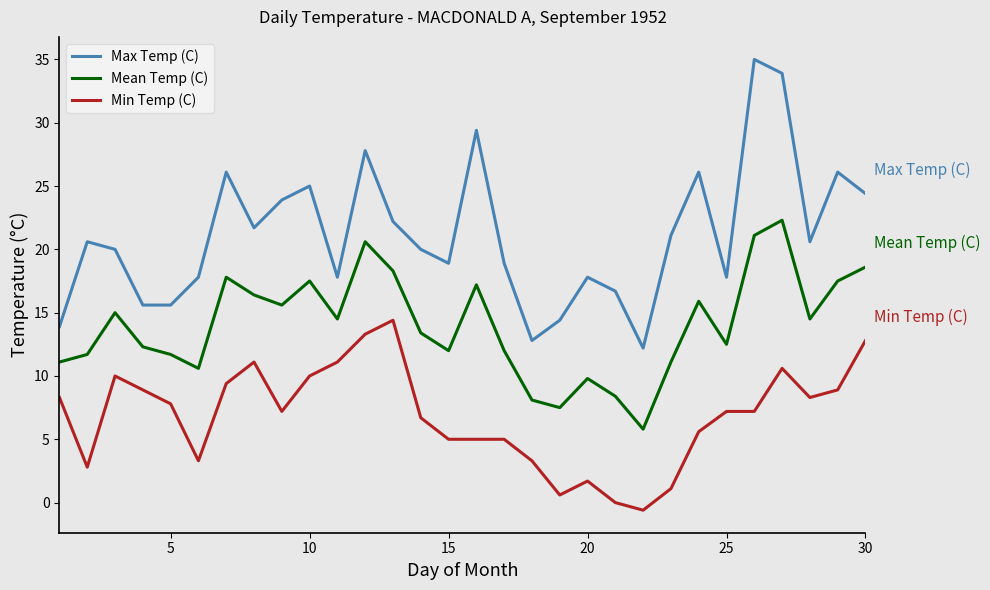

True or false: Min Temp (C) has more than 2 points higher than both neighbors.

True